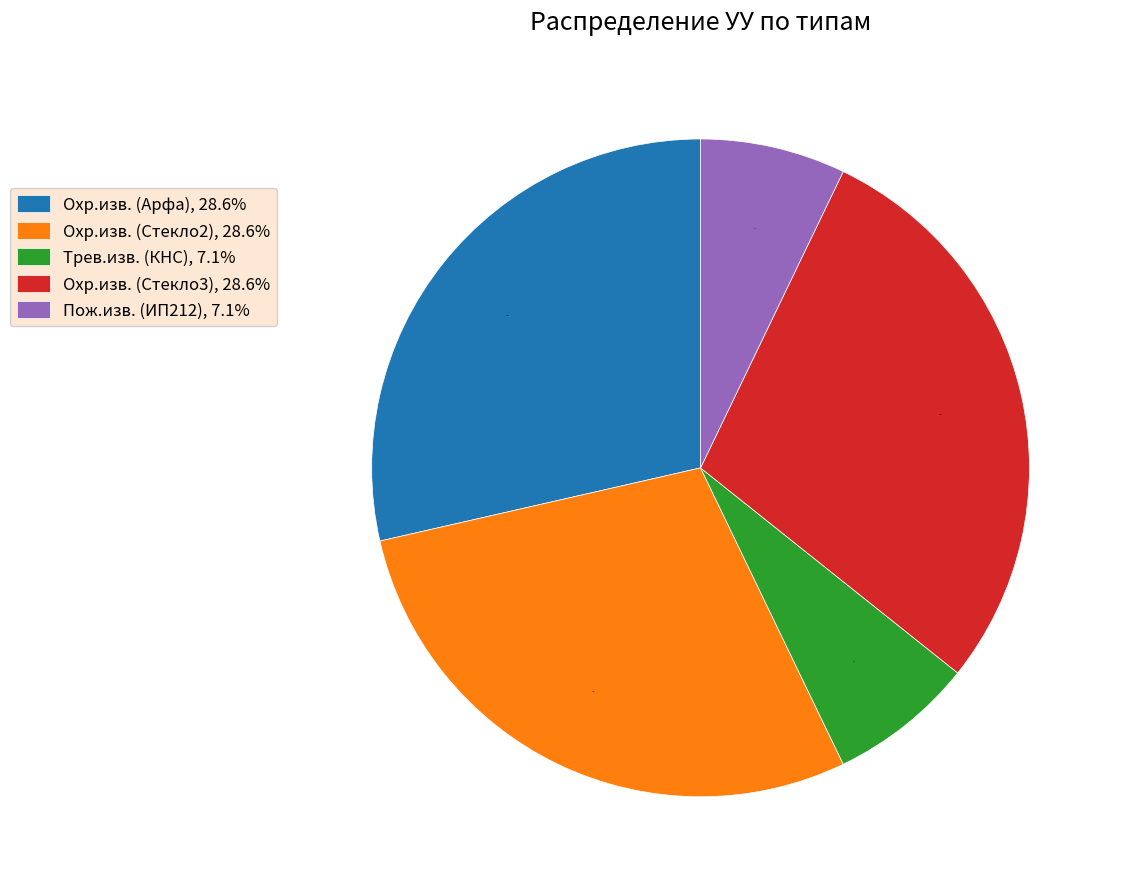

Is it true that Охр.изв. (Стекло3) is 29% of the pie?

True